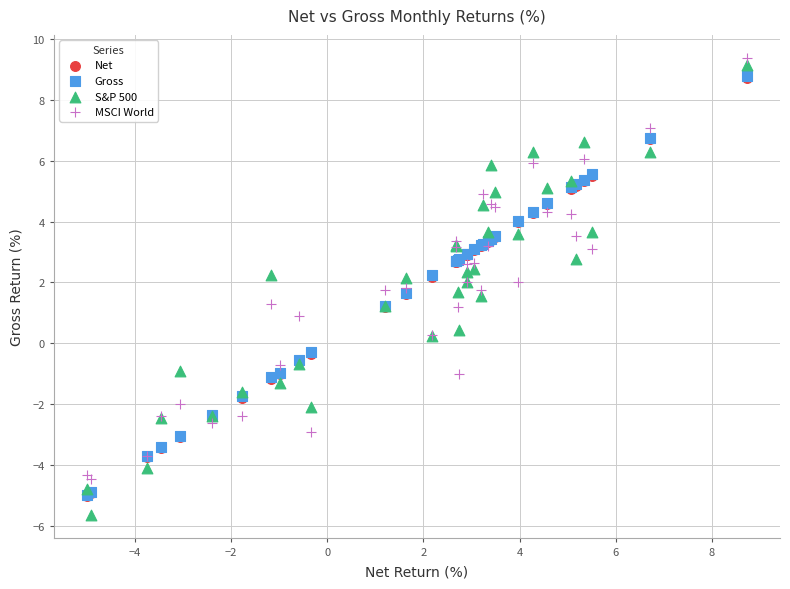

Which series contains the lowest Y value?

S&P 500